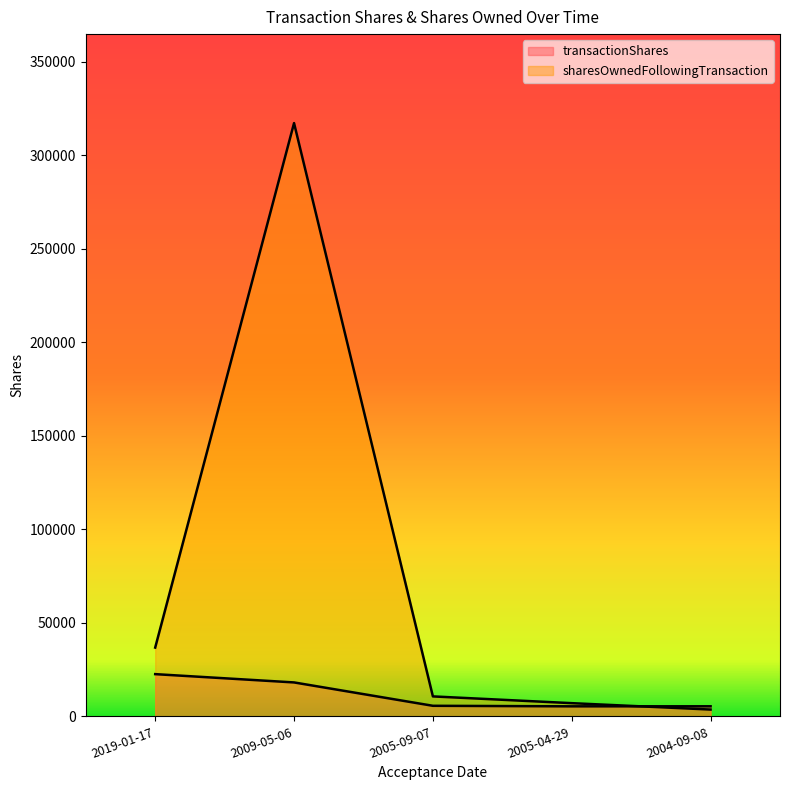

Which series has the largest total across all categories?

sharesOwnedFollowingTransaction